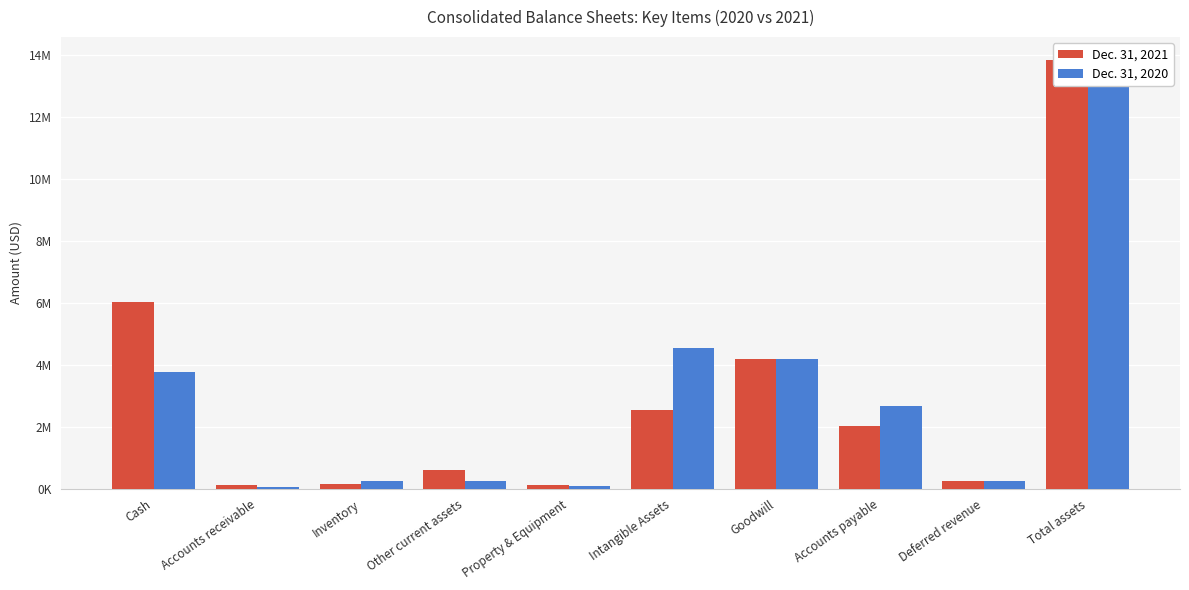

The value of Dec. 31, 2021 at Cash is 2321297. True or false?

False